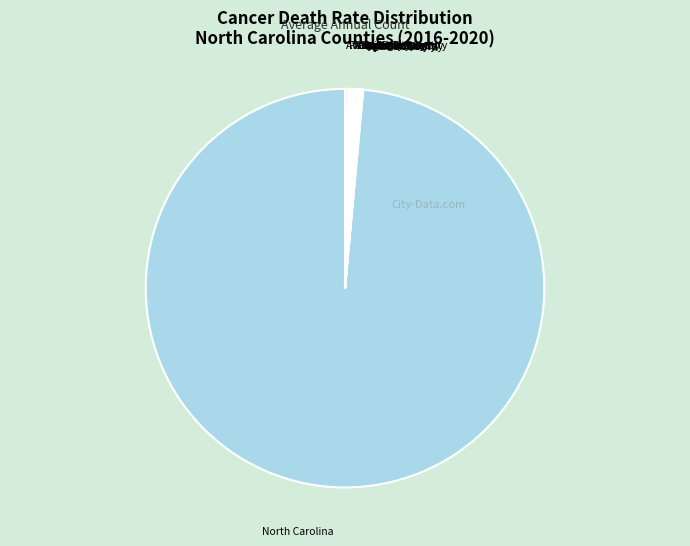

True or false: North Carolina accounts for 84% of the total.

False